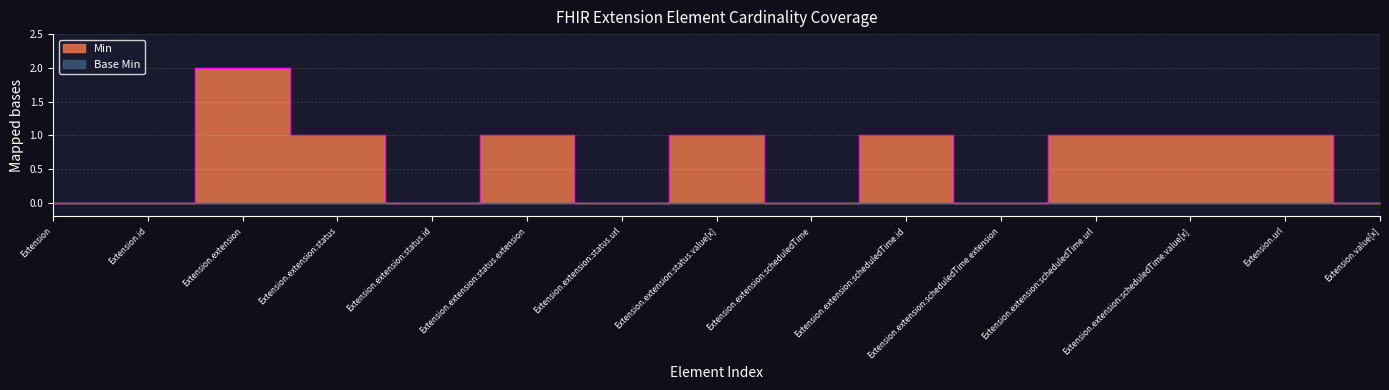

Between Extension.extension:status.id and Extension.id, which is larger?

Extension.extension:status.id